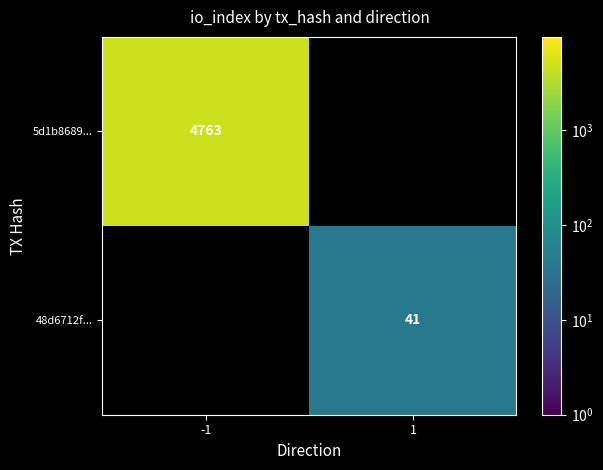

The value of 5d1b8689... at -1 is 1747. True or false?

False